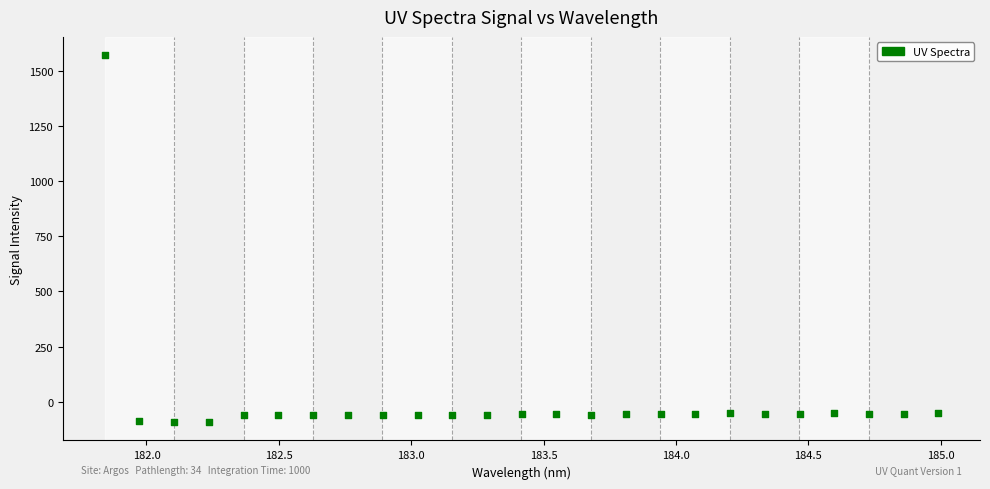

What is the range of X values (max minus min)?

3.1